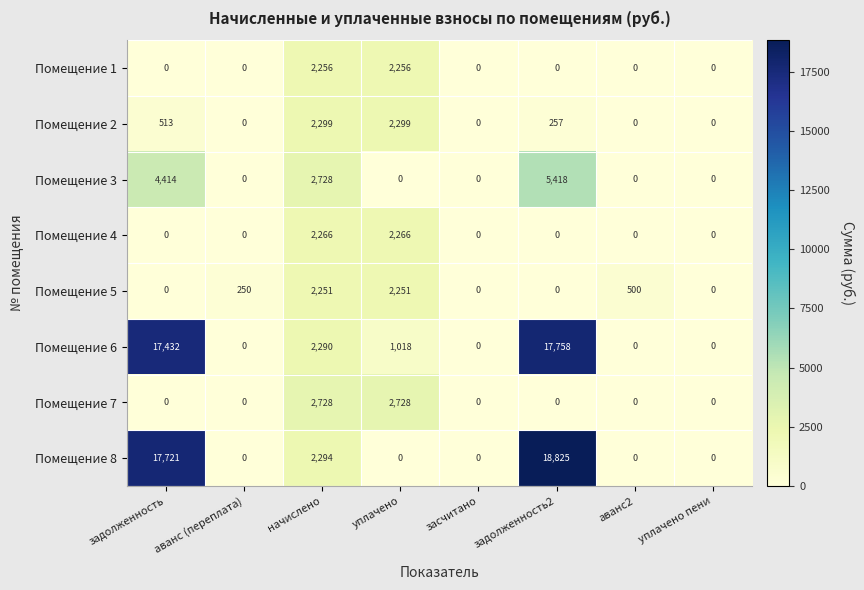

Which category has the highest value across all series?

задолженность2